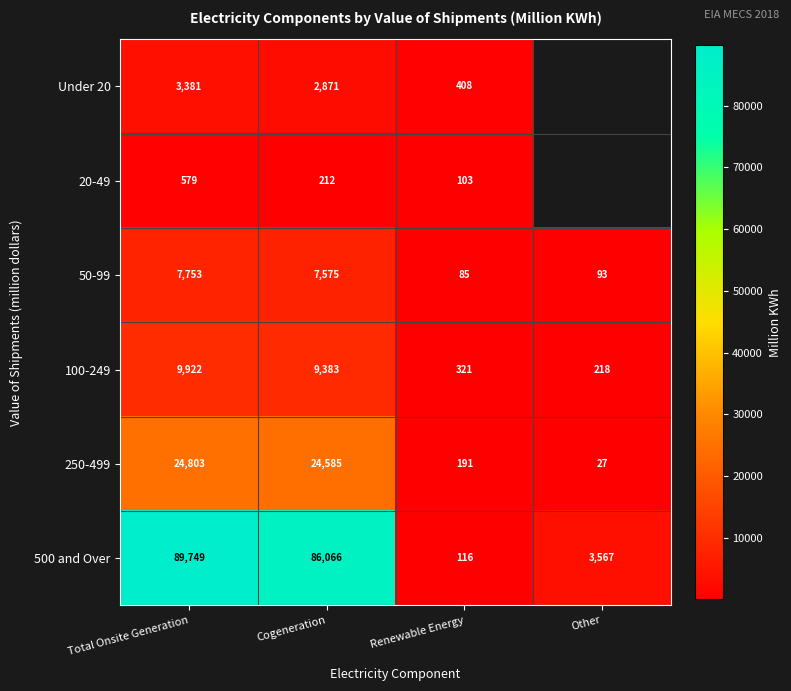

Which category has the highest value across all series?

Total Onsite Generation